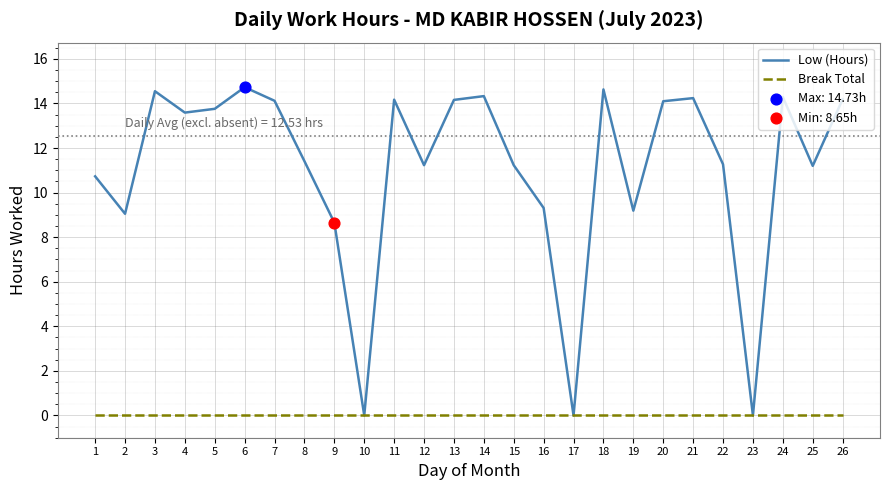

Is the value of Low (Hours) at 19 greater than the value of Break Total at 16?

Yes